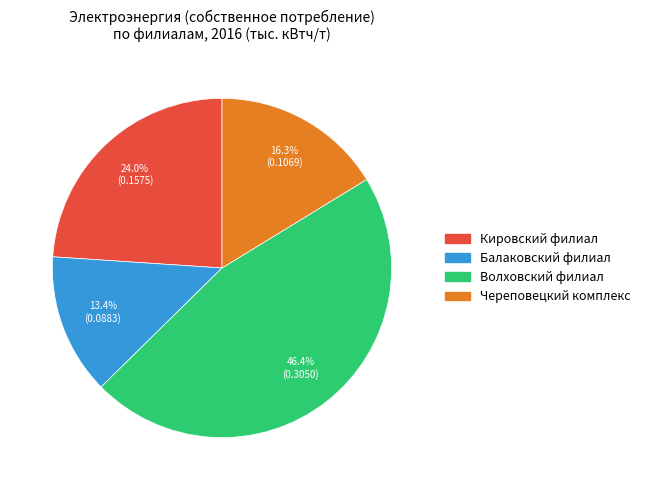

Which category has the biggest portion of the pie?

Волховский филиал